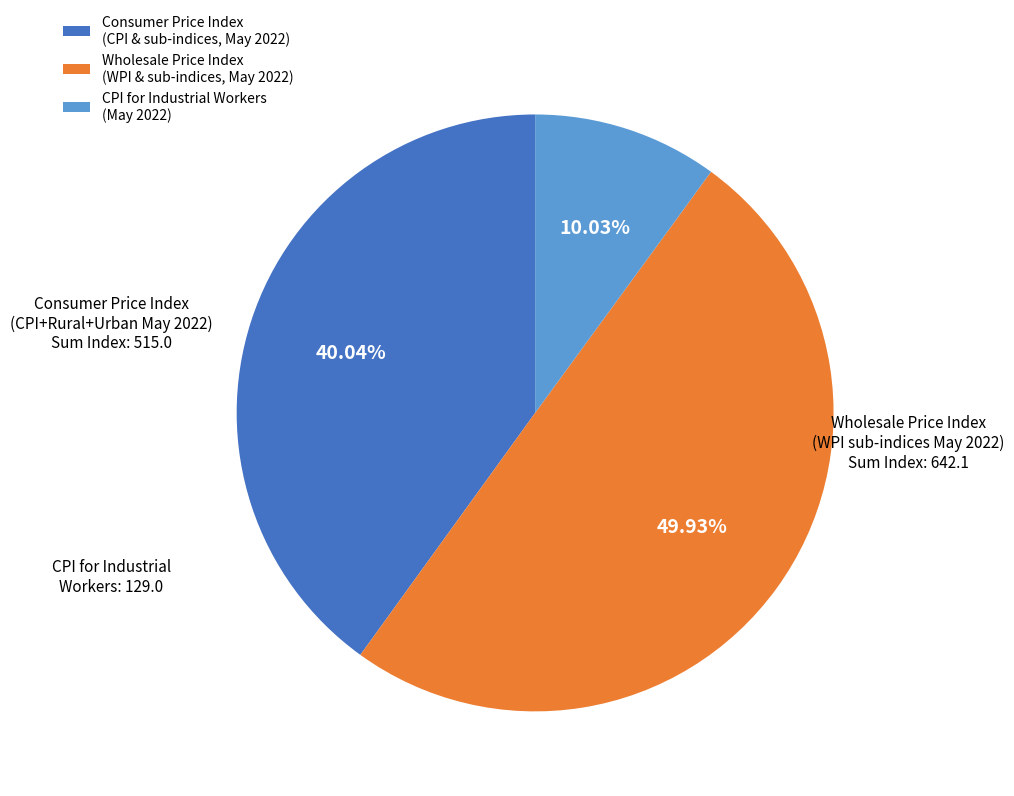

Does Consumer Price Index (CPI & sub-indices, May 2022) represent more than half of the total?

No